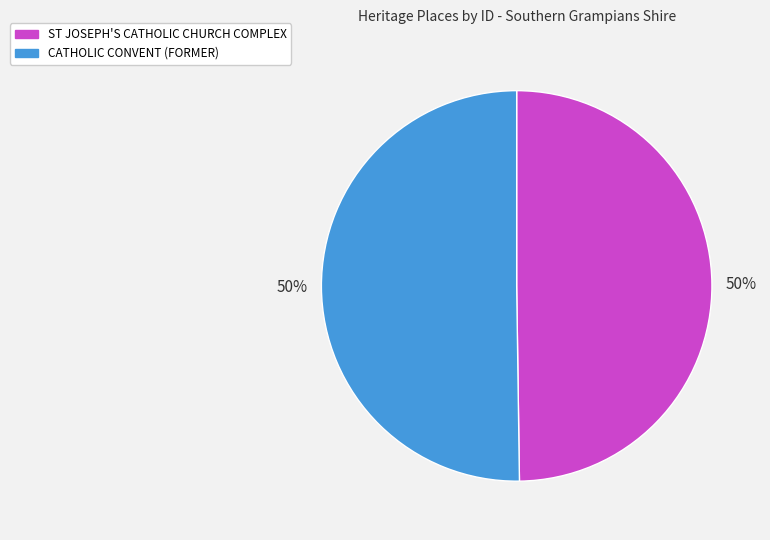

To the nearest percent, what portion does ST JOSEPH'S CATHOLIC CHURCH COMPLEX represent?

50%